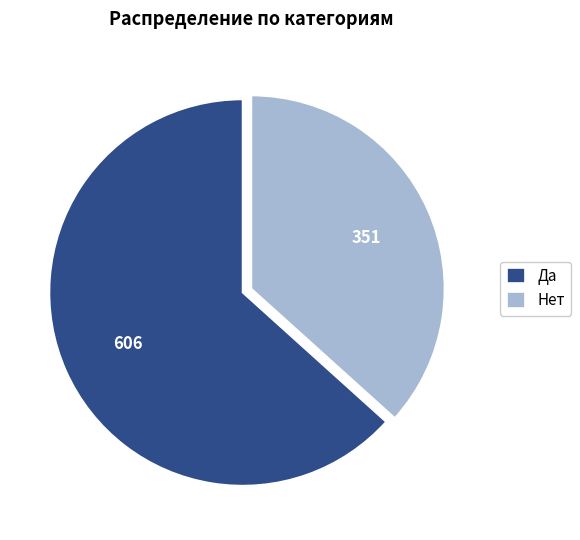

Is there a majority slice in this chart?

Yes